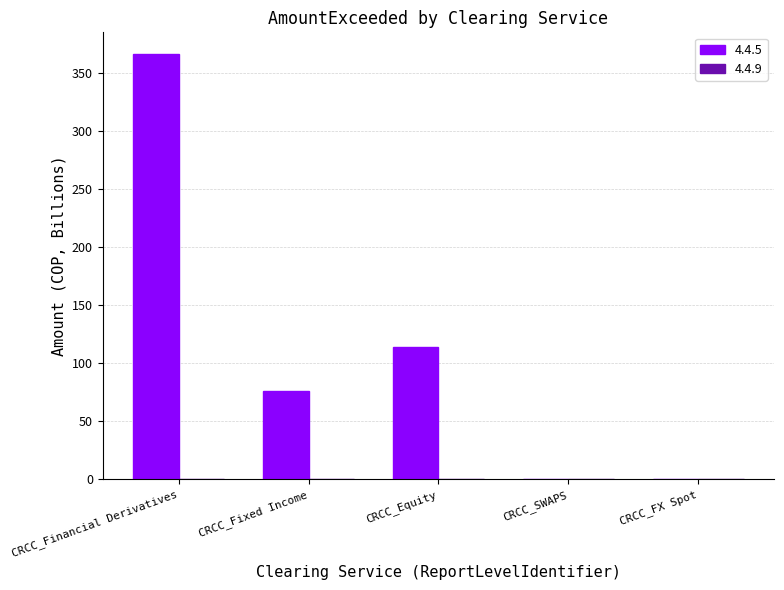

What is the difference between the values at CRCC_Equity and CRCC_Fixed Income?

38.4